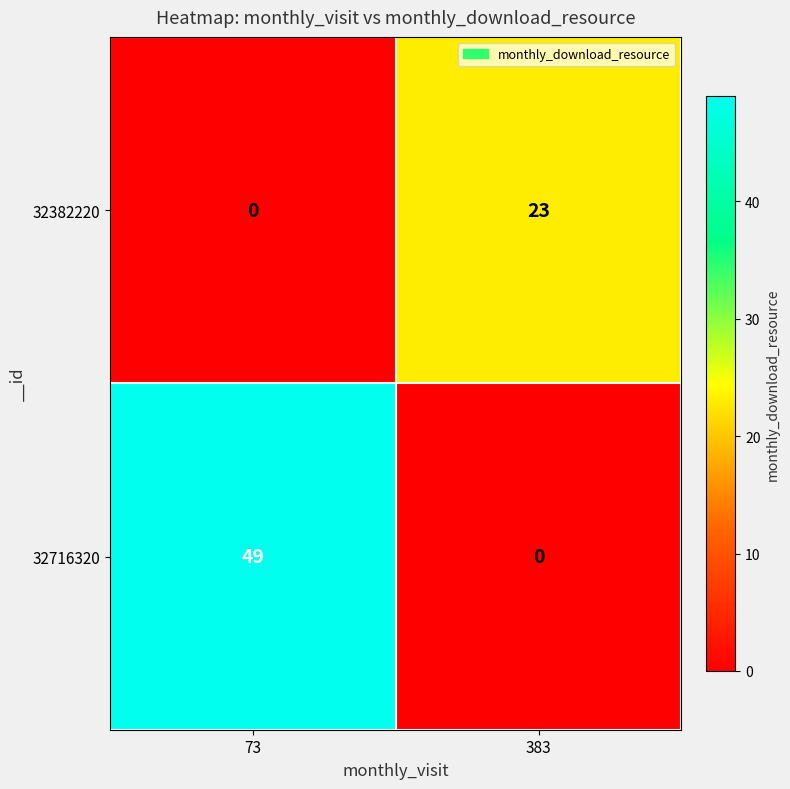

The value of 32716320 at 383 is 0. True or false?

True